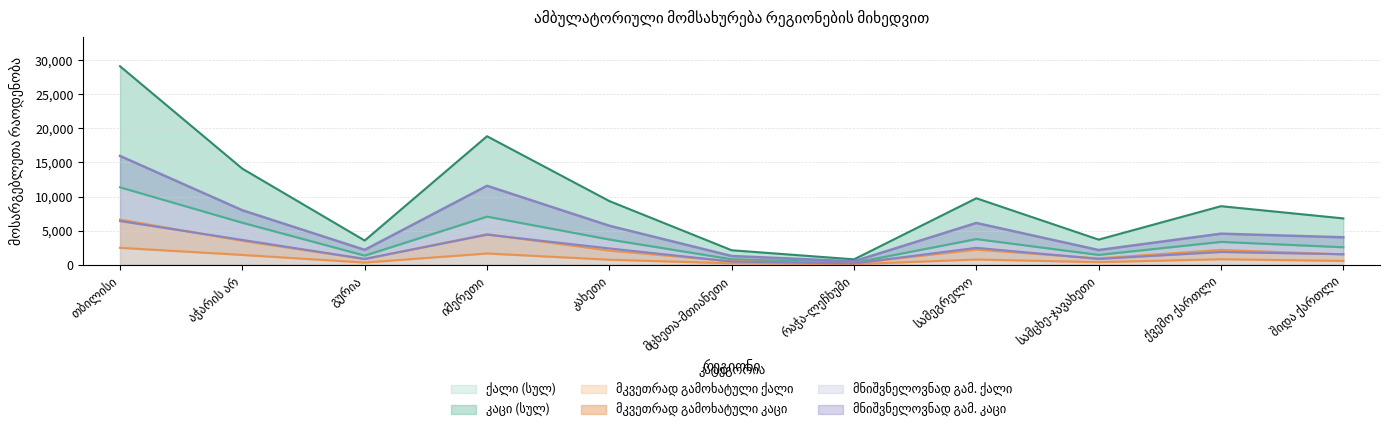

What is the value of the მნიშვნელოვნად გამოხატული ქალი point at the 8th from the left?

2464